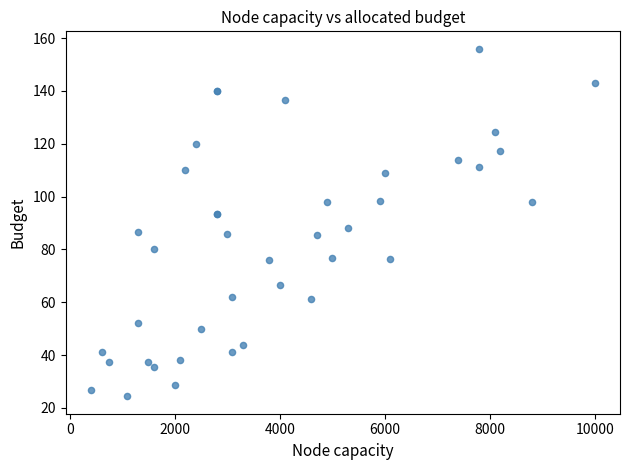

What Y value in the scatter plot is closest to 90?

88.3